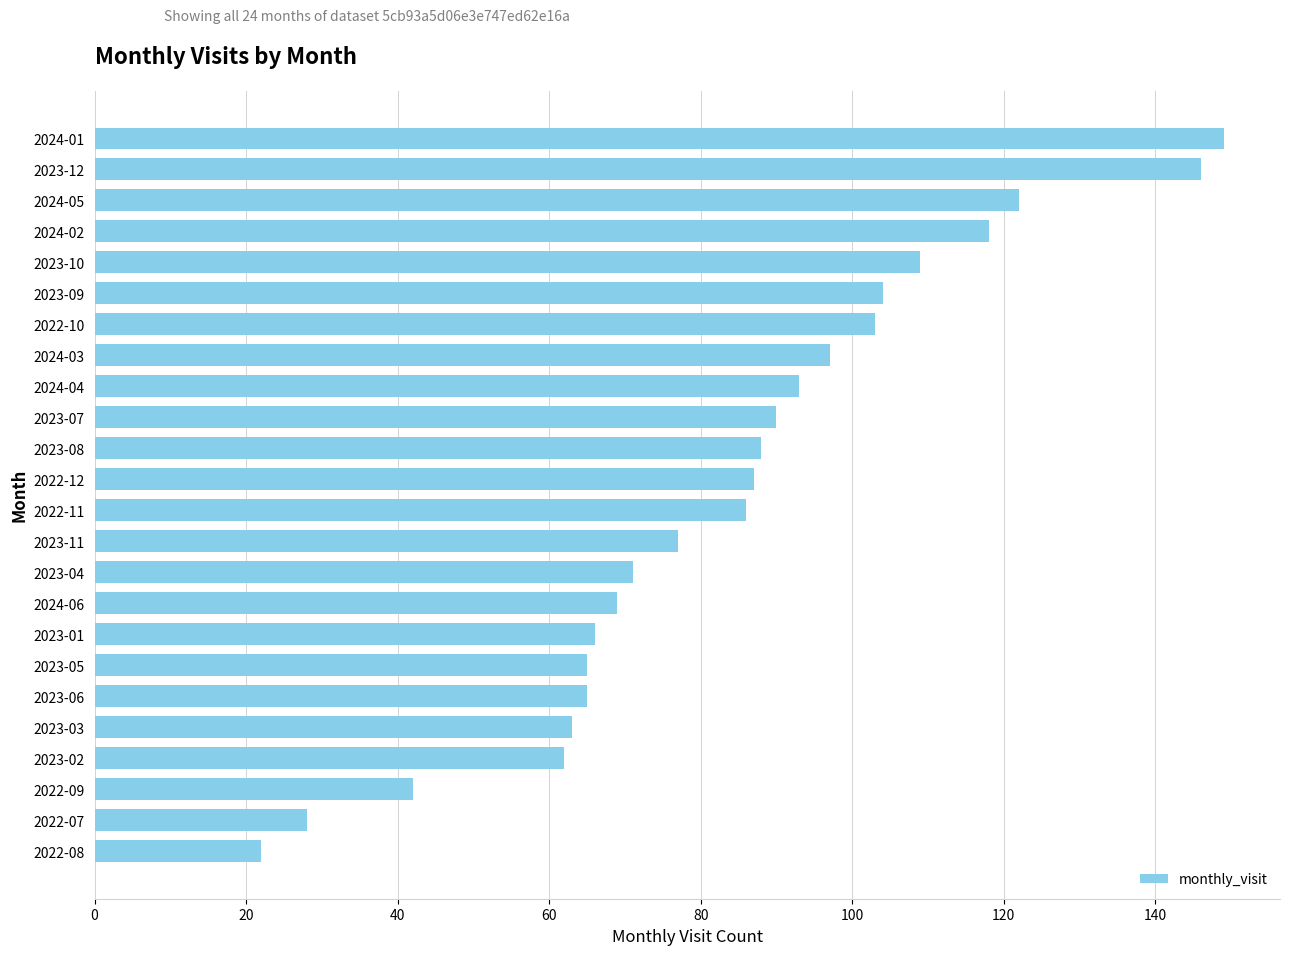

What is the label of the 8th bar from the bottom?

2023-01